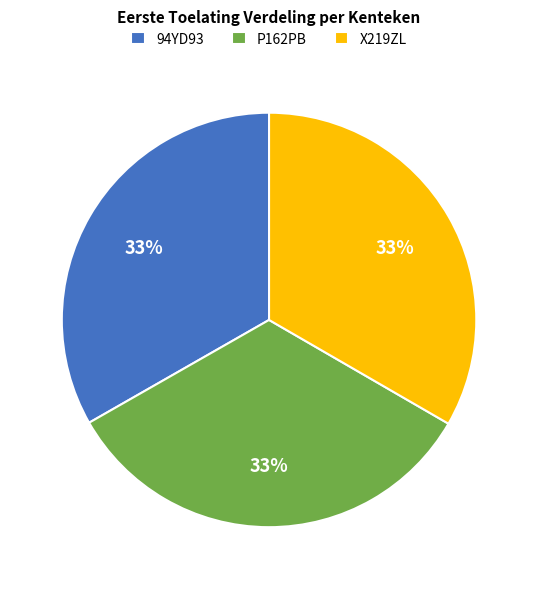

Count the number of slices in the pie.

3